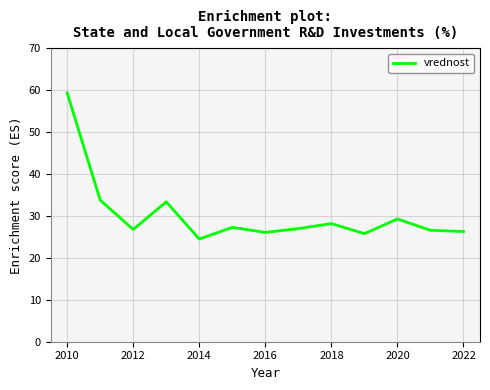

What is the smallest value displayed?

24.5